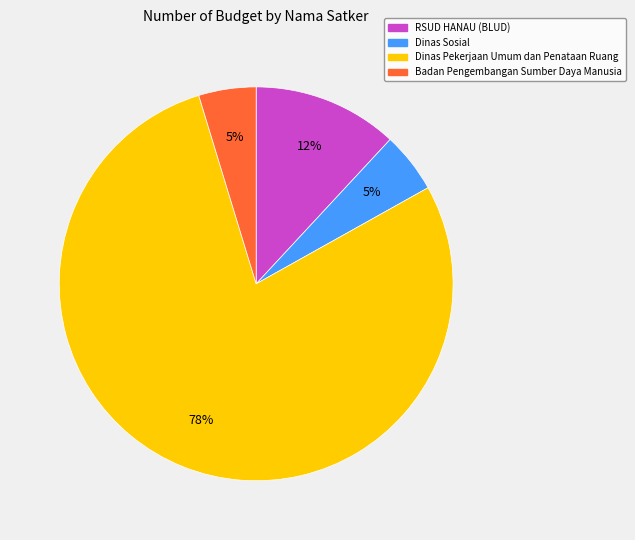

To the nearest percent, what is the average slice percentage?

25%